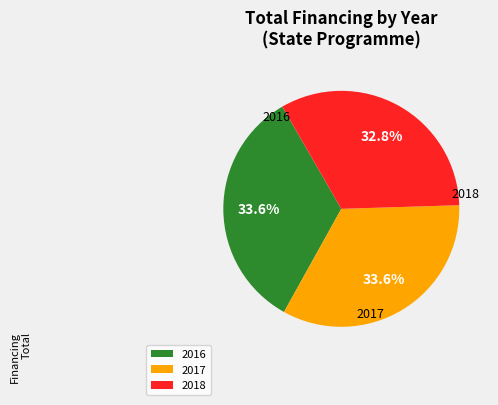

What is the smallest slice in the pie chart?

2018